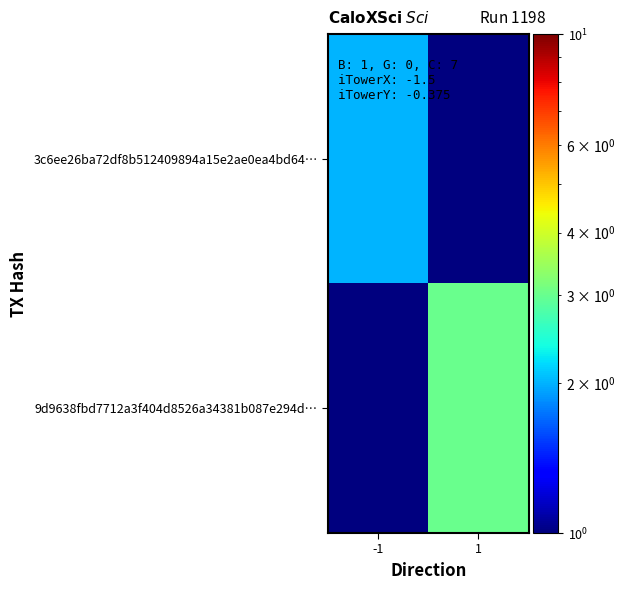

How many categories are shown in the chart?

2